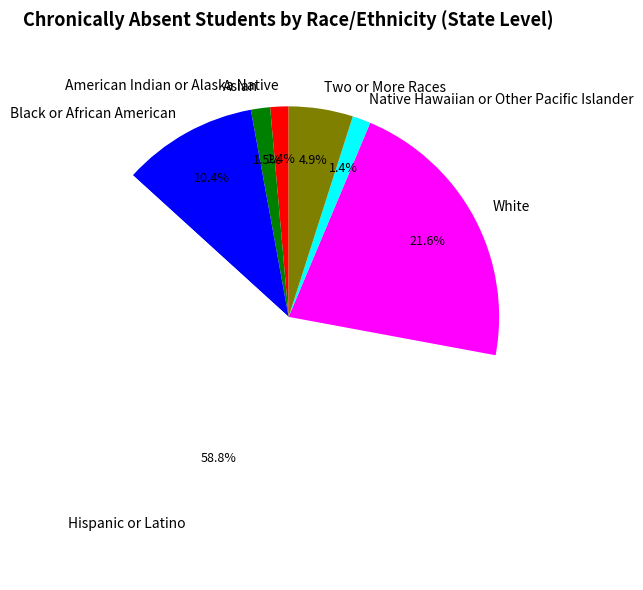

Which category has the biggest portion of the pie?

Hispanic or Latino